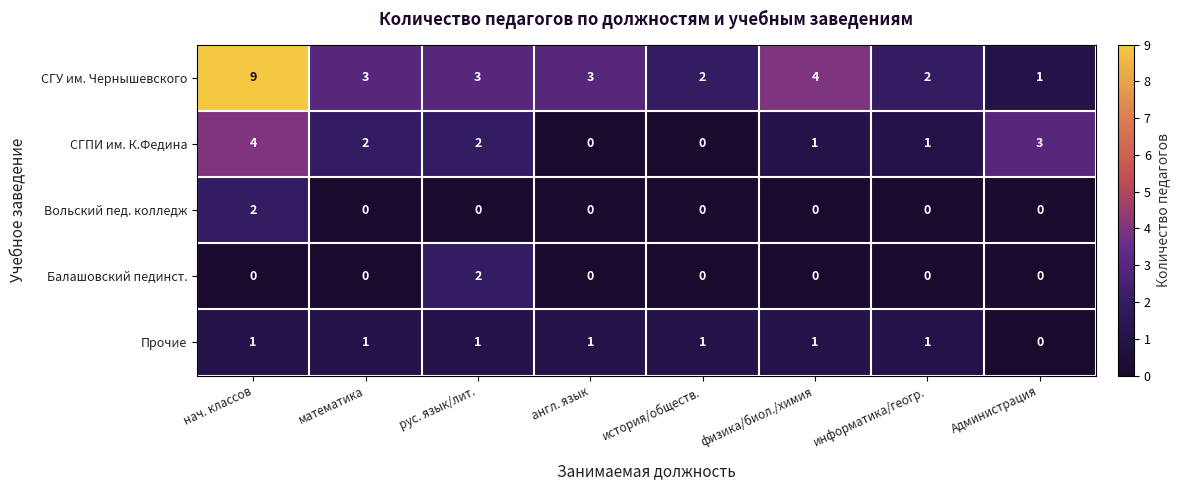

How many distinct data groups are displayed?

5